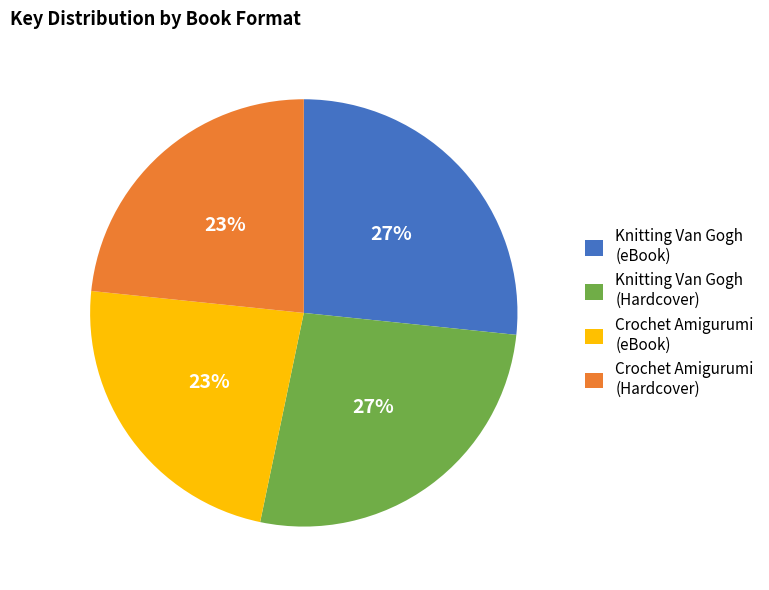

To the nearest percent, what percentage of the pie is Knitting Van Gogh (eBook)?

27%